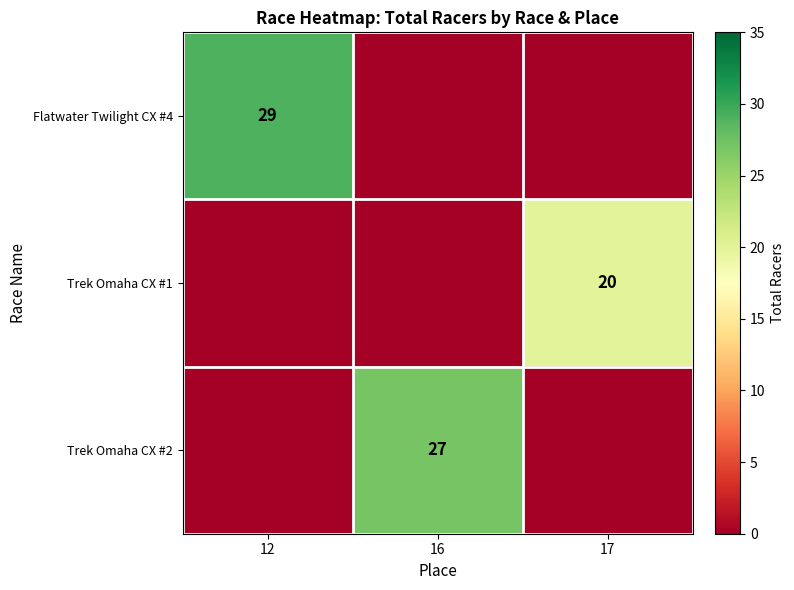

True or false: Trek Omaha CX #1 has a value of 12 at 17.

False